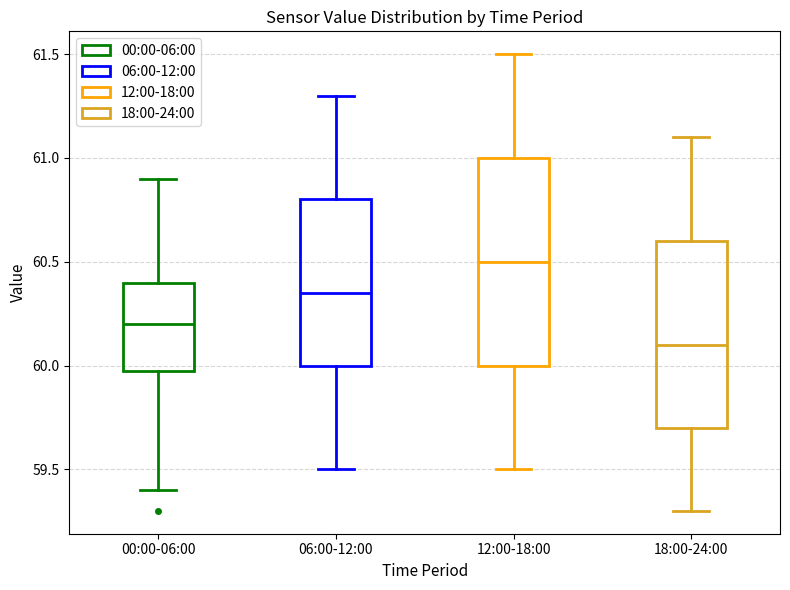

Reading left to right, transcribe this box plot: for each box, give where its median line is, the range the box spans, and where its two whiskers end, as read against the y-axis. The values are not printed on the chart, so give them approximately, as read against the axis.

00:00-06:00: median 60.20, box 60.00 to 60.40, whiskers 59.40 to 60.90
06:00-12:00: median 60.35, box 60.00 to 60.80, whiskers 59.50 to 61.30
12:00-18:00: median 60.50, box 60.00 to 61.00, whiskers 59.50 to 61.50
18:00-24:00: median 60.10, box 59.70 to 60.60, whiskers 59.30 to 61.10